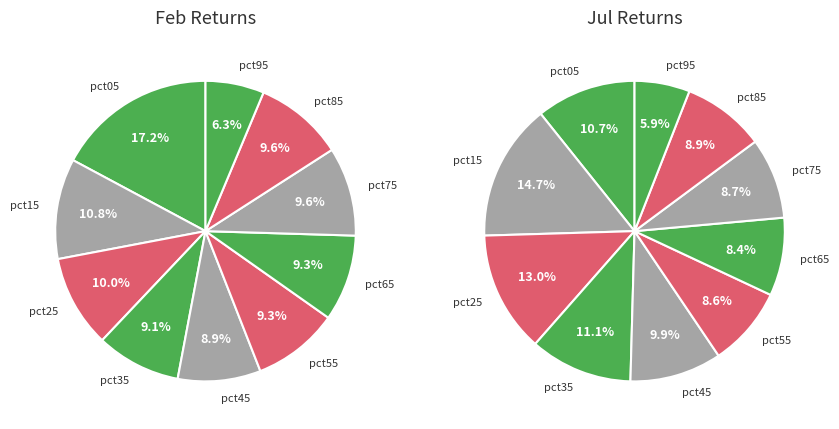

How much of the chart is everything except values_feb?

82.8%